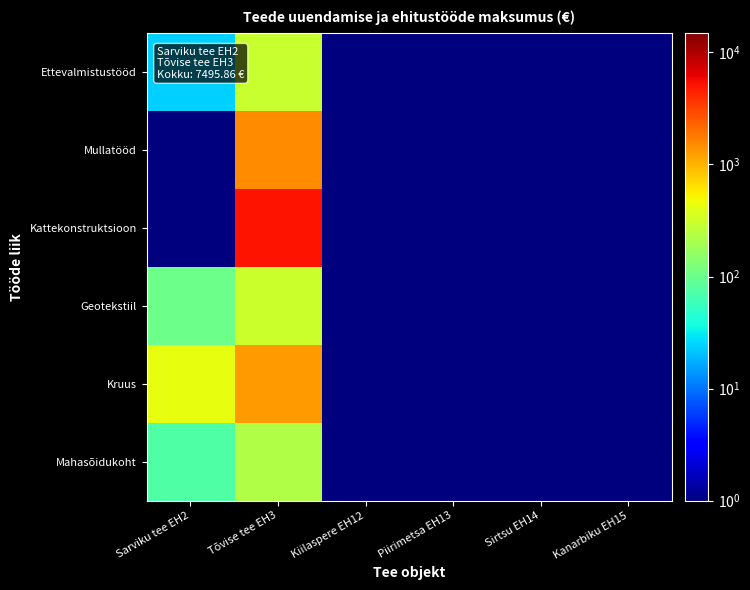

Rank the series at Sirtsu EH14 from highest to lowest value.

Ettevalmistustööd, Mullatööd, Kattekonstruktsioon, Geotekstiil, Kruus, Mahasõidukoht